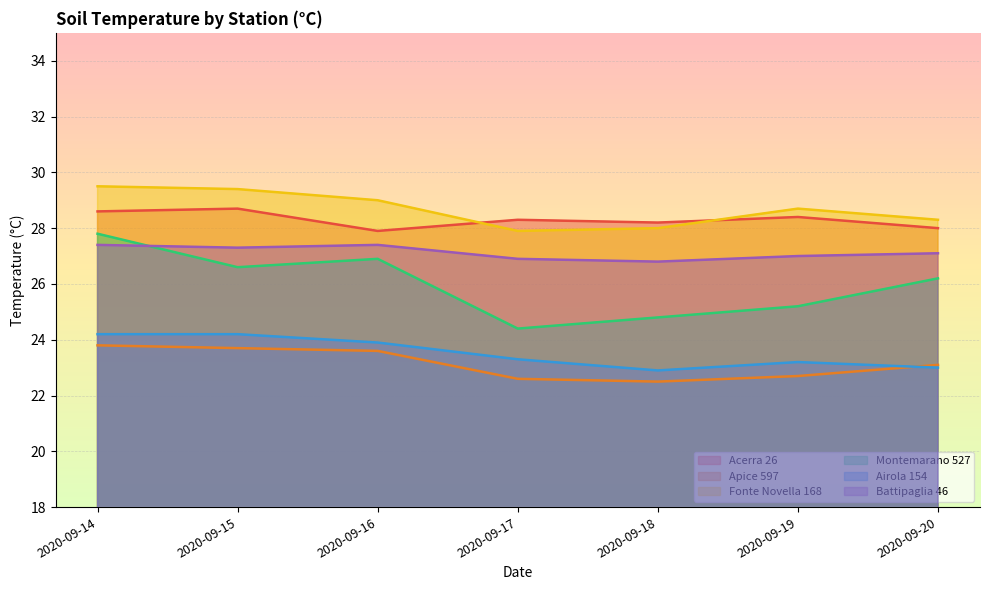

At how many categories does at least one series exceed 25?

7